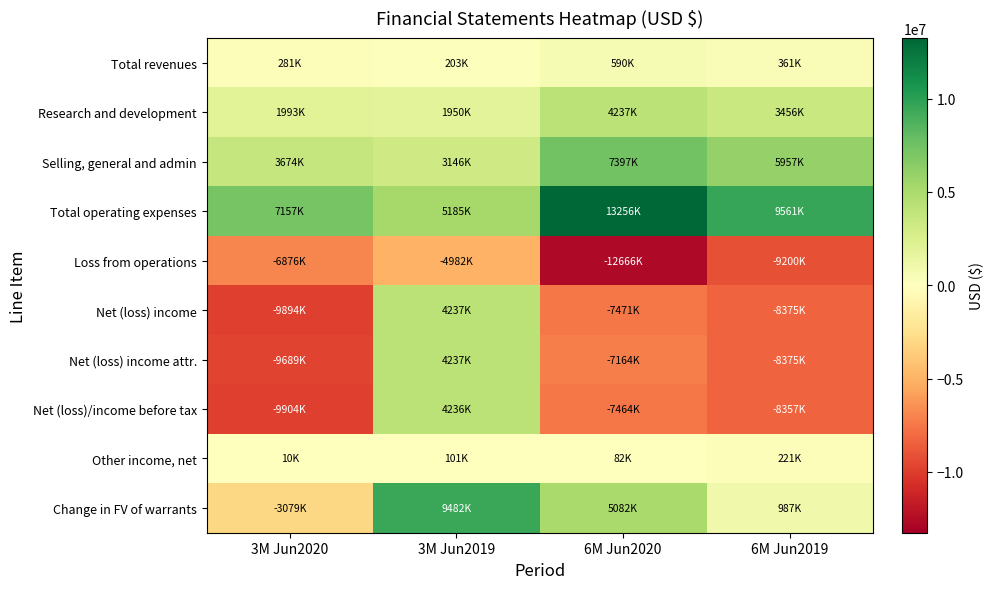

How many distinct data groups are displayed?

10